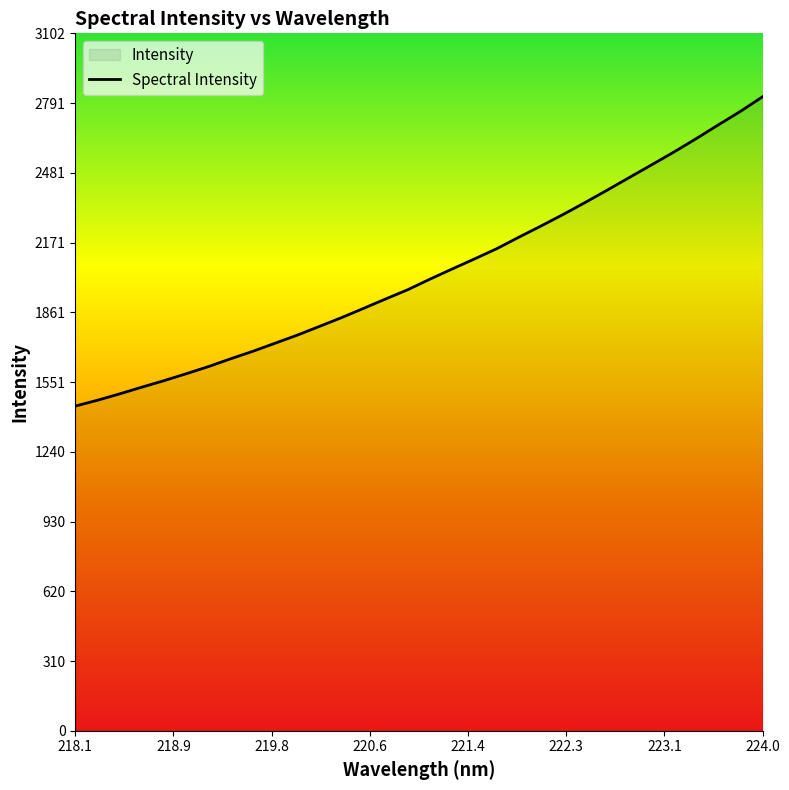

Which label corresponds to the largest value in the chart?

224.0